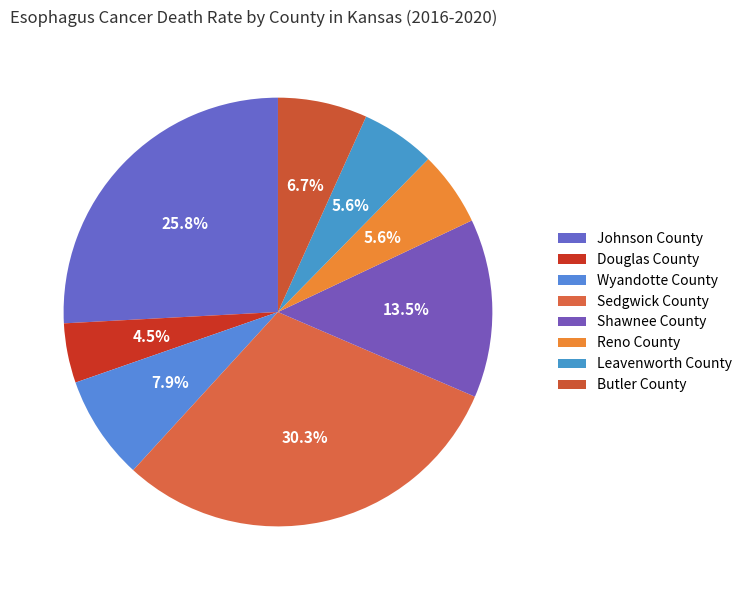

Is there any slice that represents more than half of the pie?

No